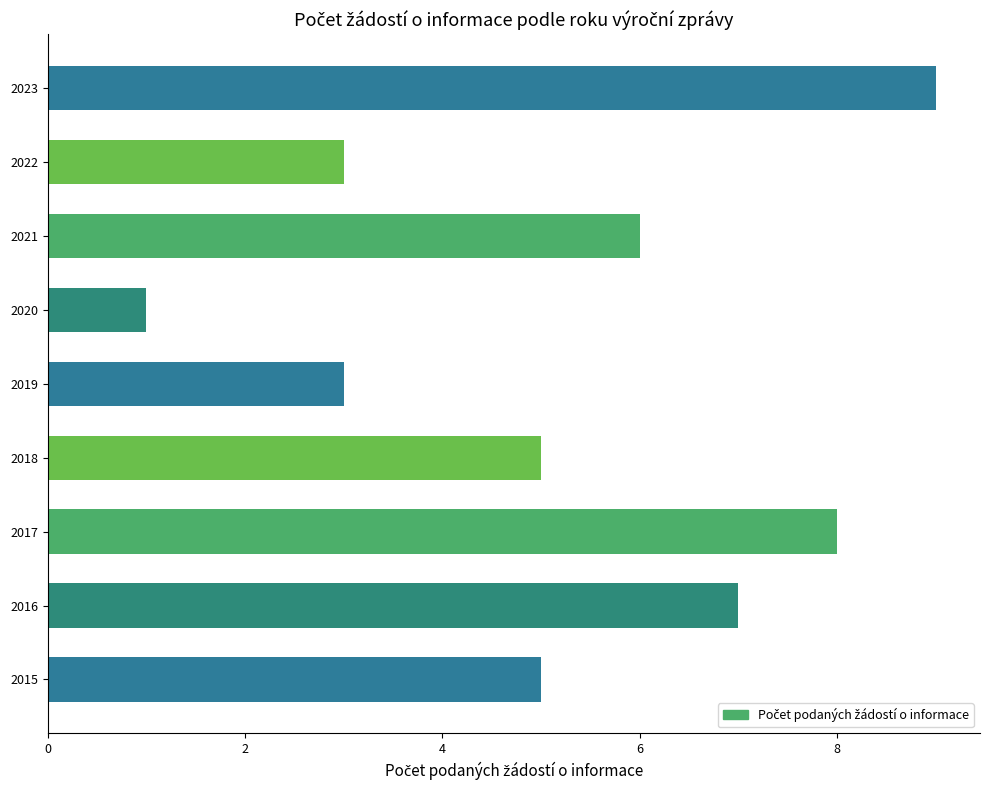

What is the change in value from 2017 to 2022?

-5